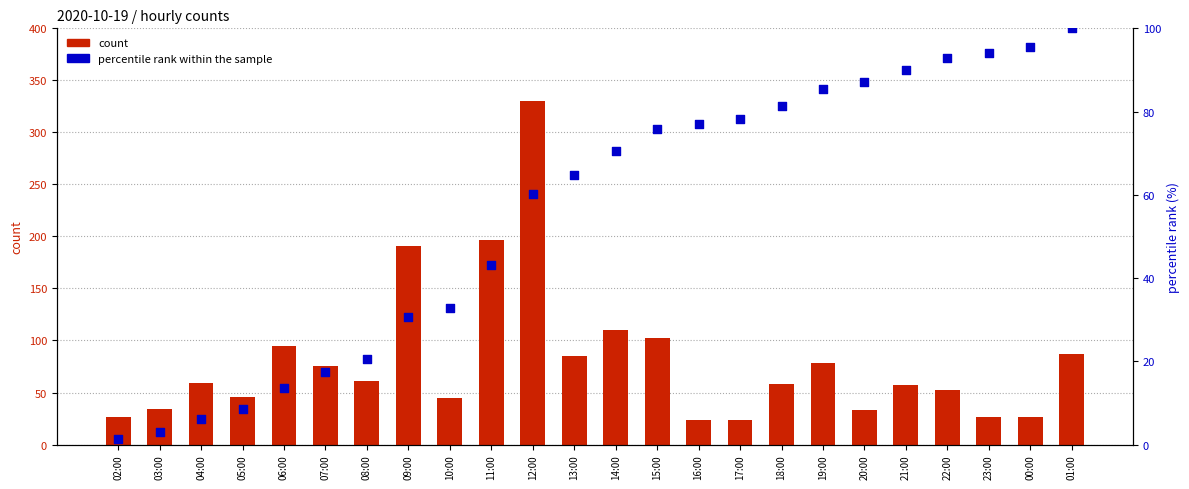

Which series reaches the maximum Y coordinate?

count